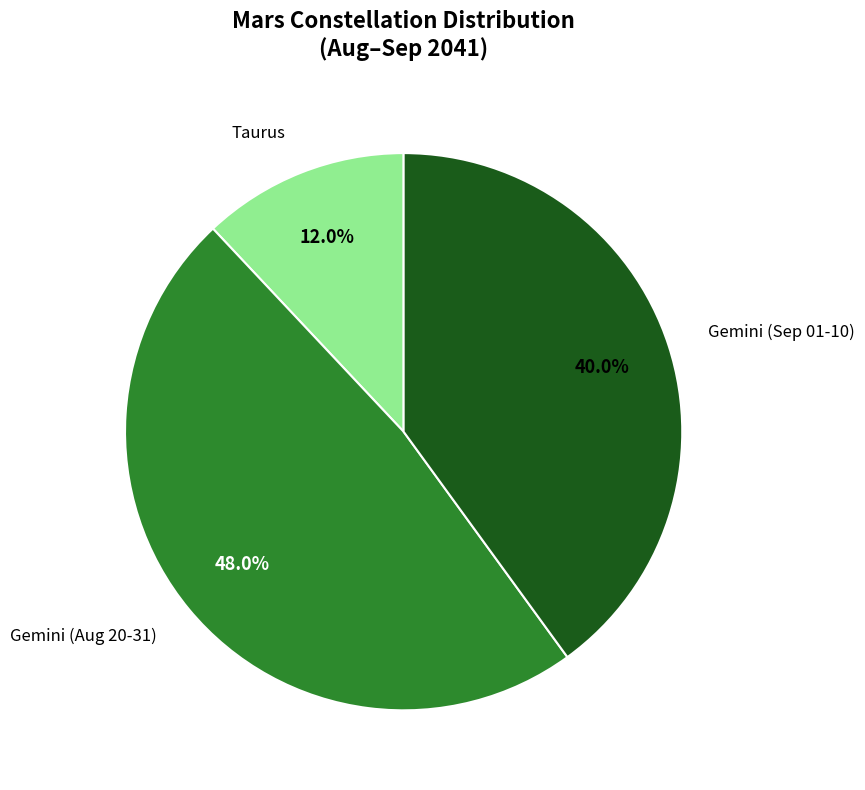

Does any single category account for the majority?

No